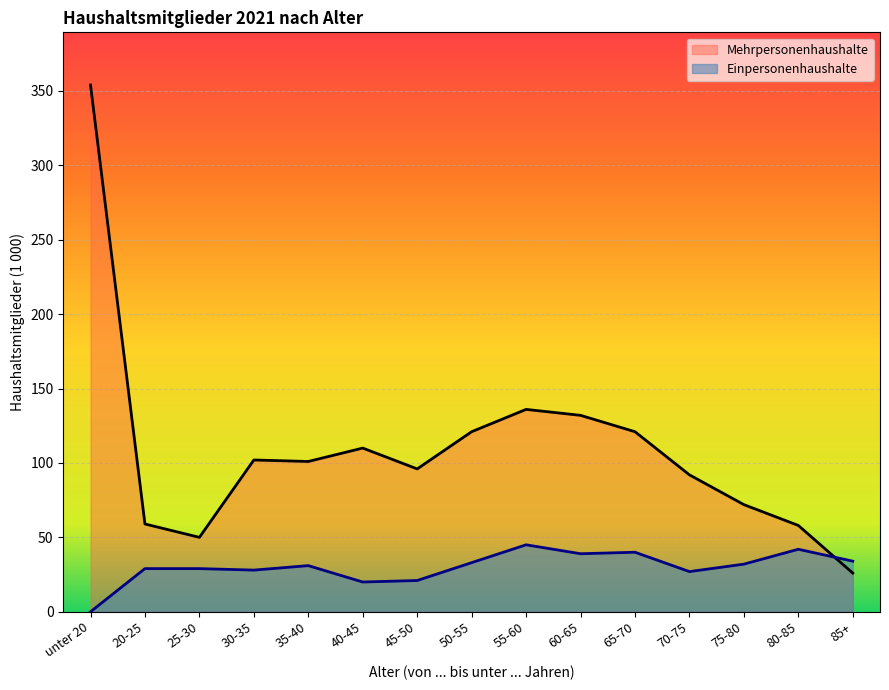

What is the spread (max minus min) of values at 45-50?

75